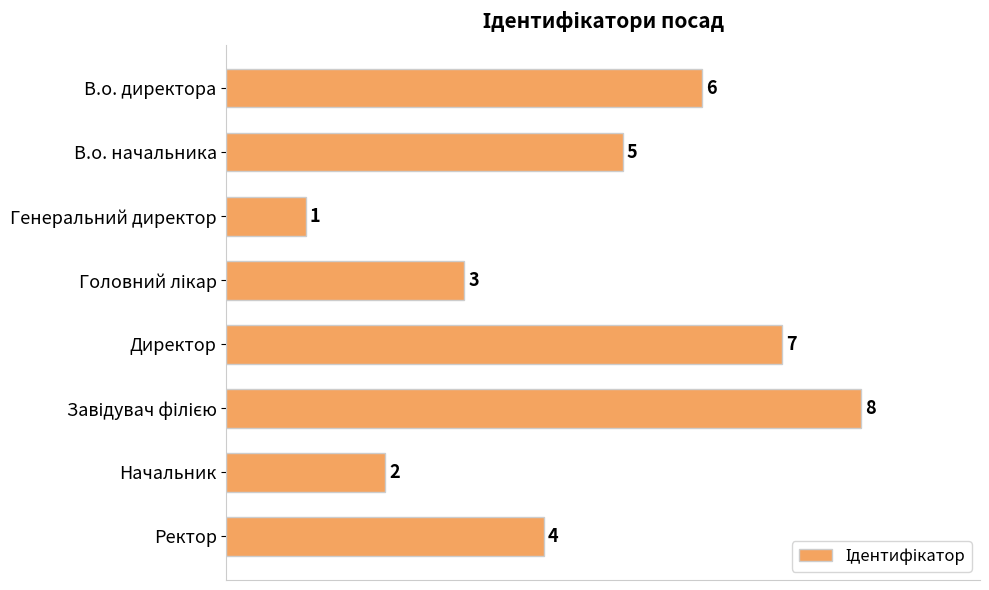

What is the label of the 5th bar from the top?

Директор